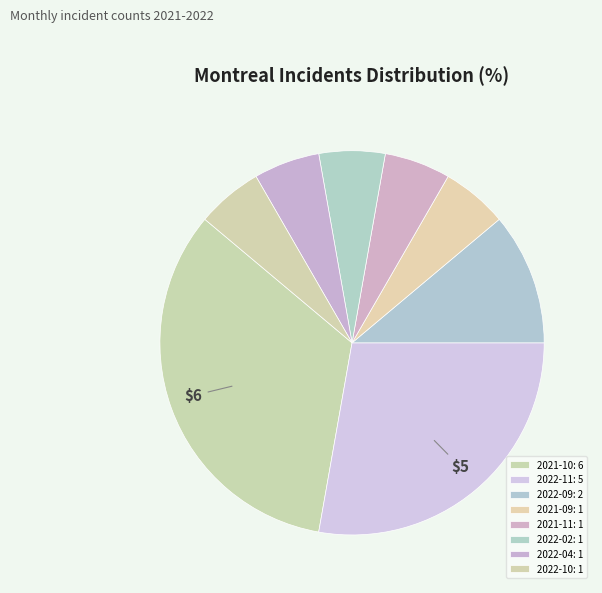

Do 2022-04 and 2021-09 together represent more than half of the pie?

No